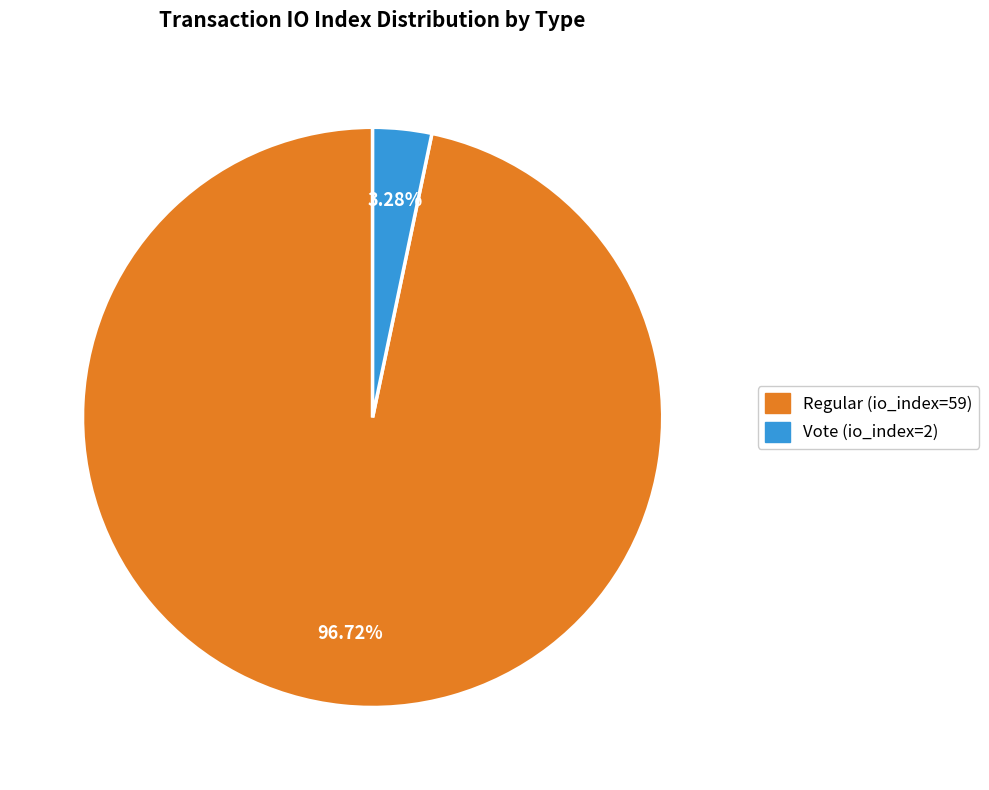

Rank the categories by value from lowest to highest.

Vote (io_index=2), Regular (io_index=59)